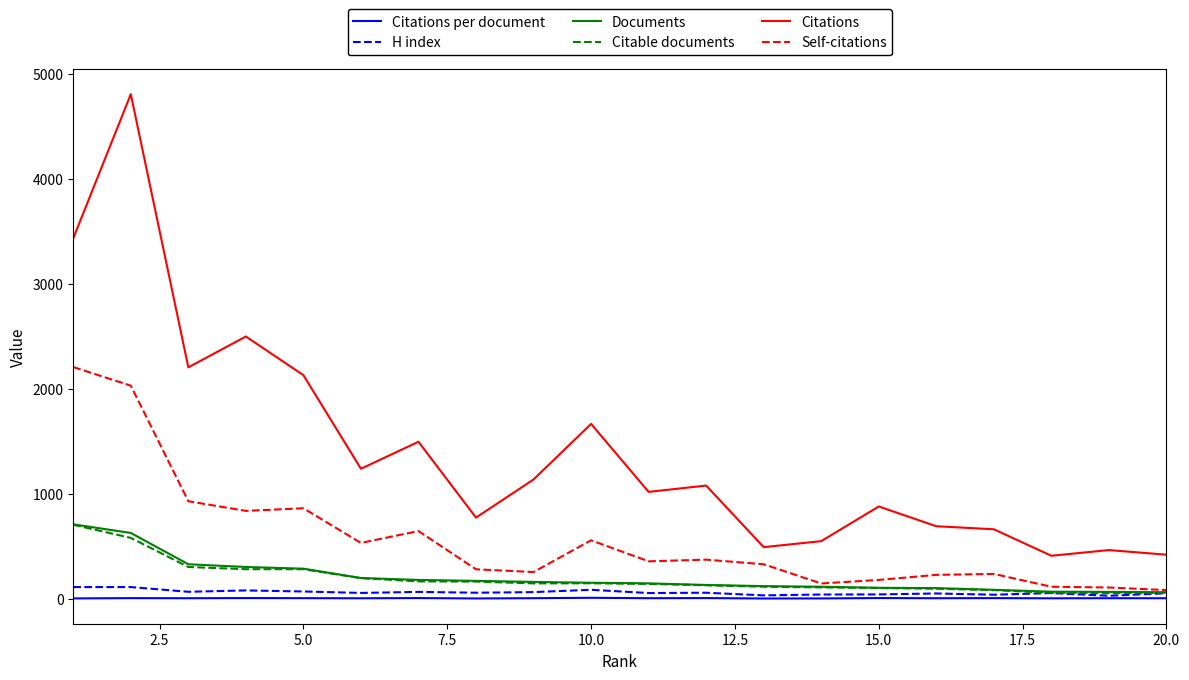

True or false: Citations and Documents cross at least once.

False